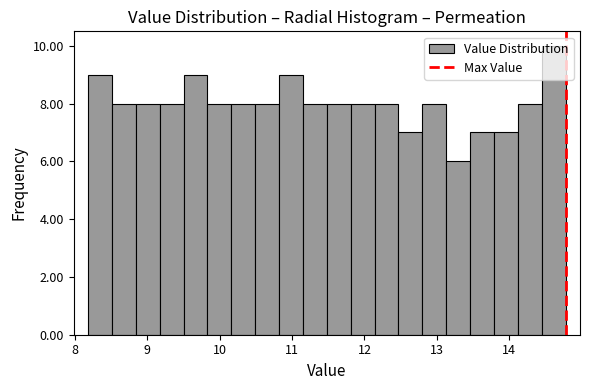

Read against the x-axis, roughly where is the centre of the tallest bar?

14.6